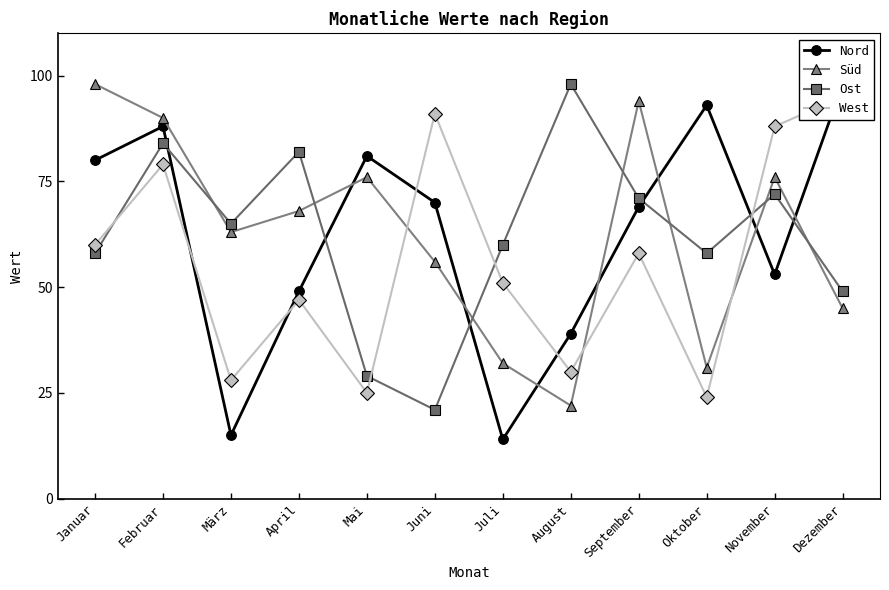

Reading right to left, extract all data points from this chart.

Nord: 98	53	93	69	39	14	70	81	49	15	88	80
Süd: 45	76	31	94	22	32	56	76	68	63	90	98
Ost: 49	72	58	71	98	60	21	29	82	65	84	58
West: 95	88	24	58	30	51	91	25	47	28	79	60